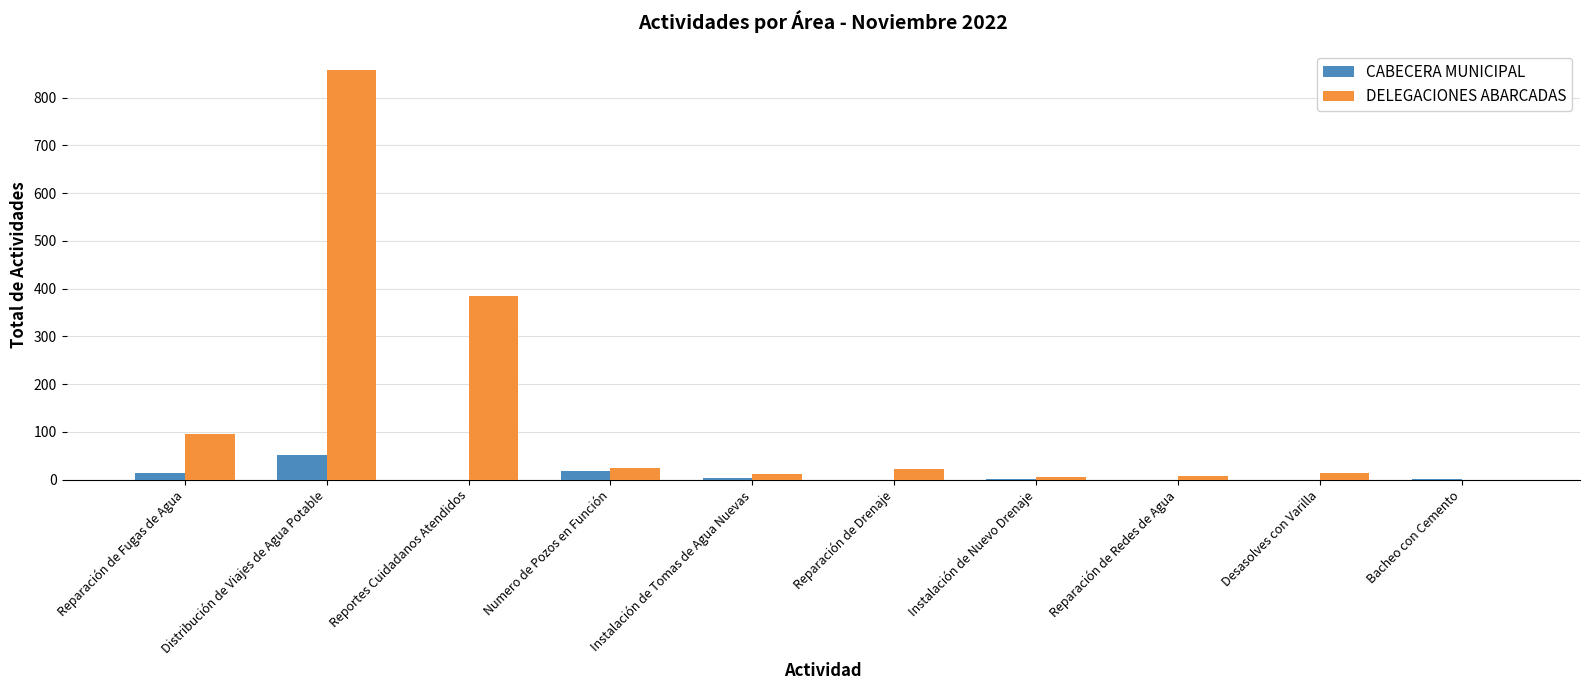

What is the total value across all series at Numero de Pozos en Función?

42